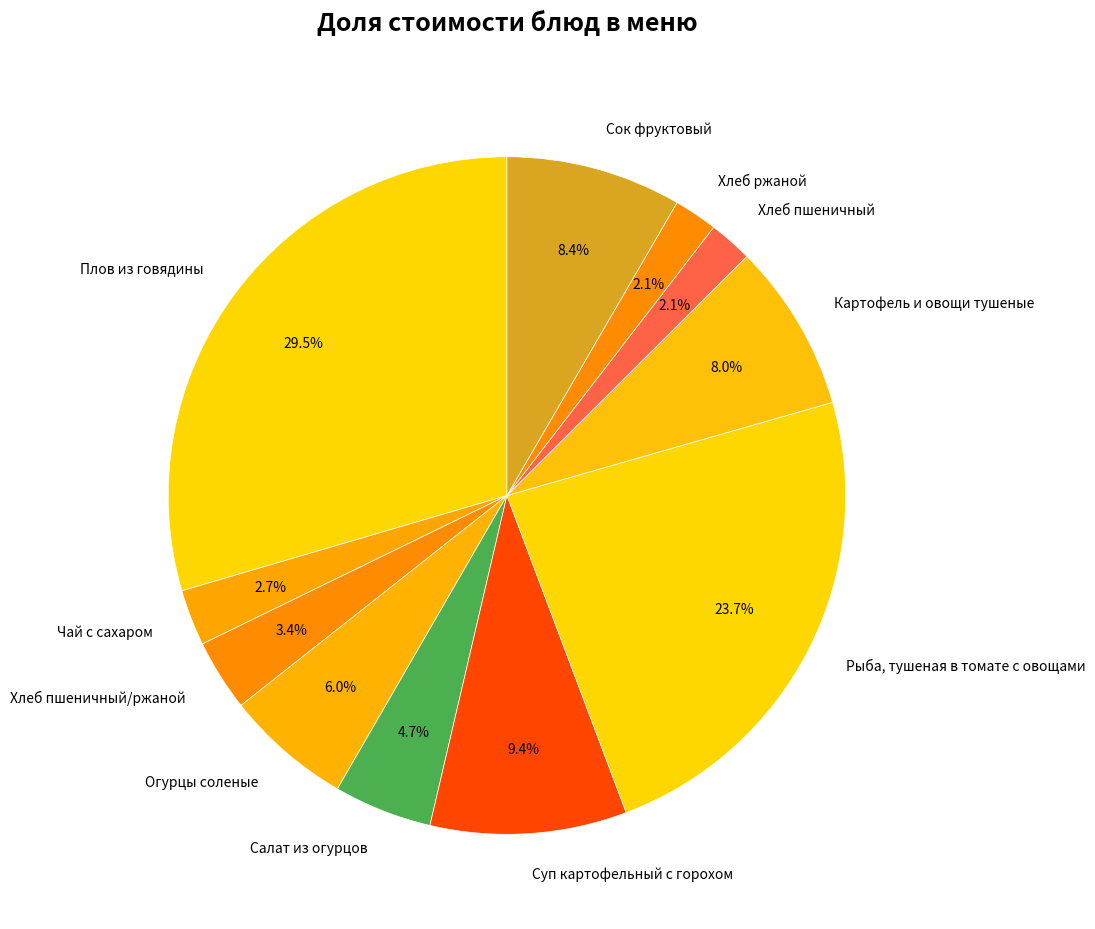

What percentage is the Огурцы соленые slice, to the nearest percent?

6%